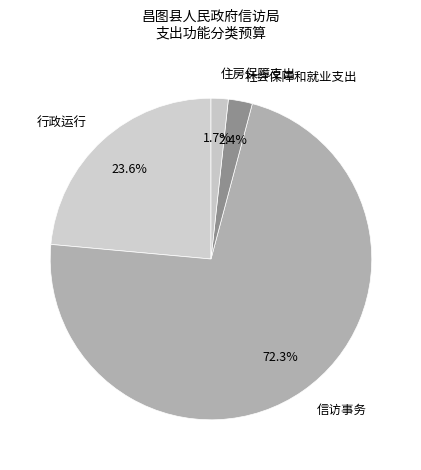

What is the smallest slice in the pie chart?

住房保障支出